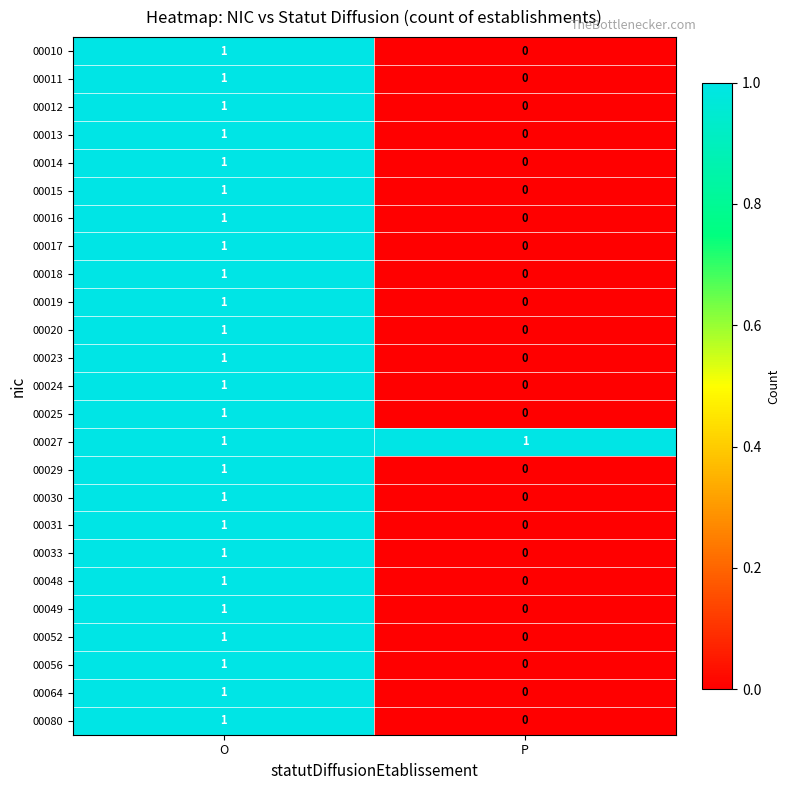

Where is 00030 nearest to the value 0?

P